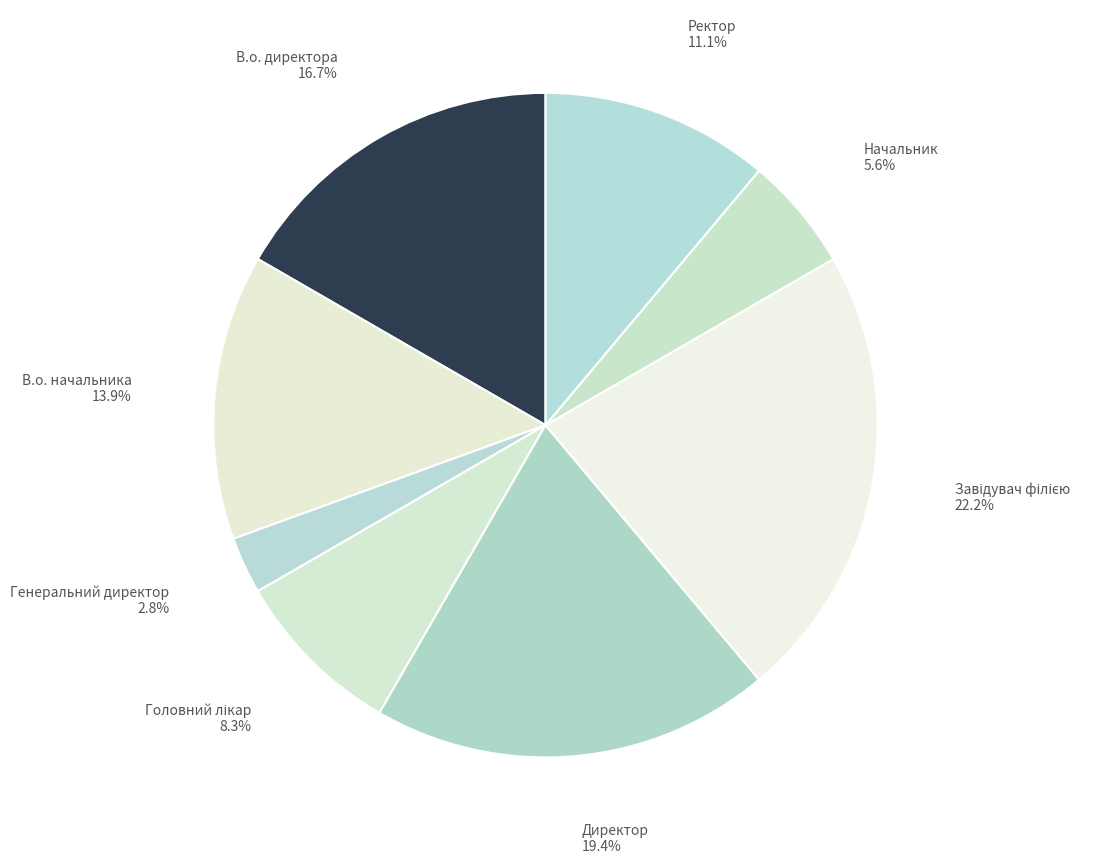

What percentage is the В.о. директора slice, to the nearest percent?

17%